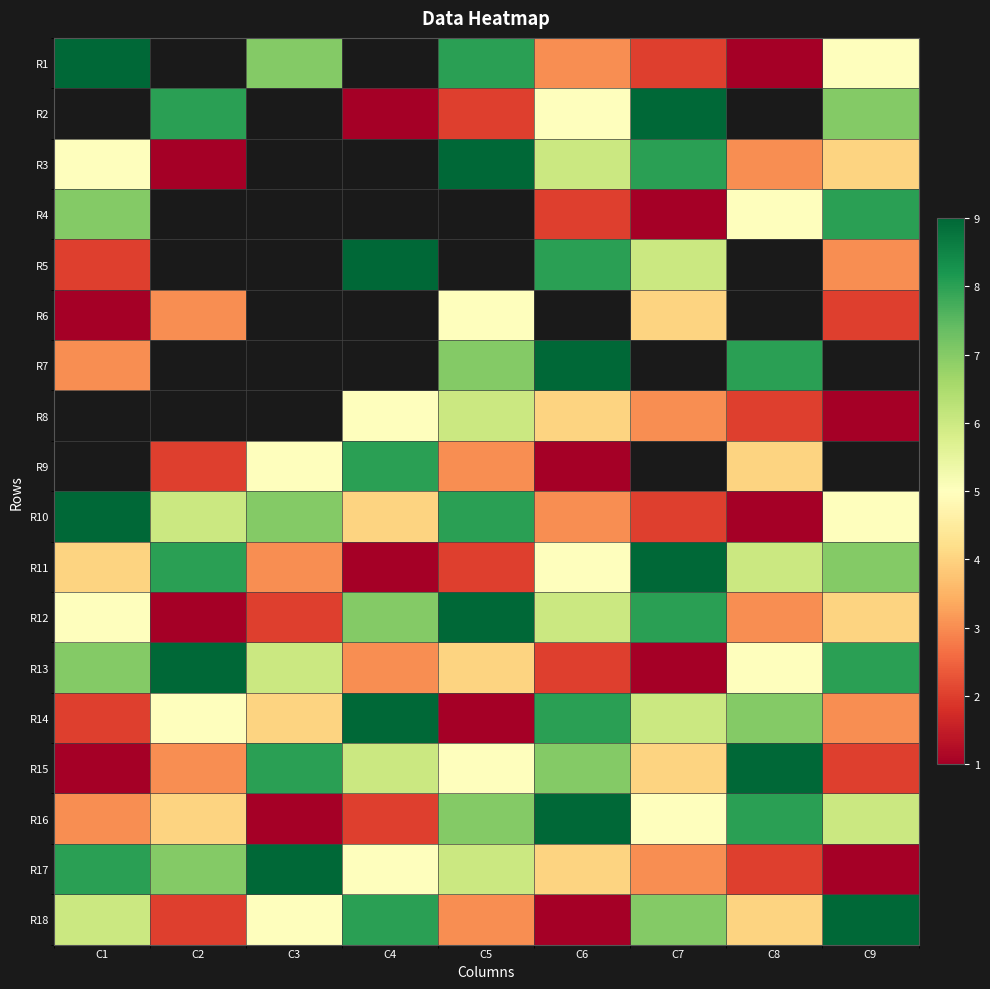

At which label does R3 reach its minimum?

C2